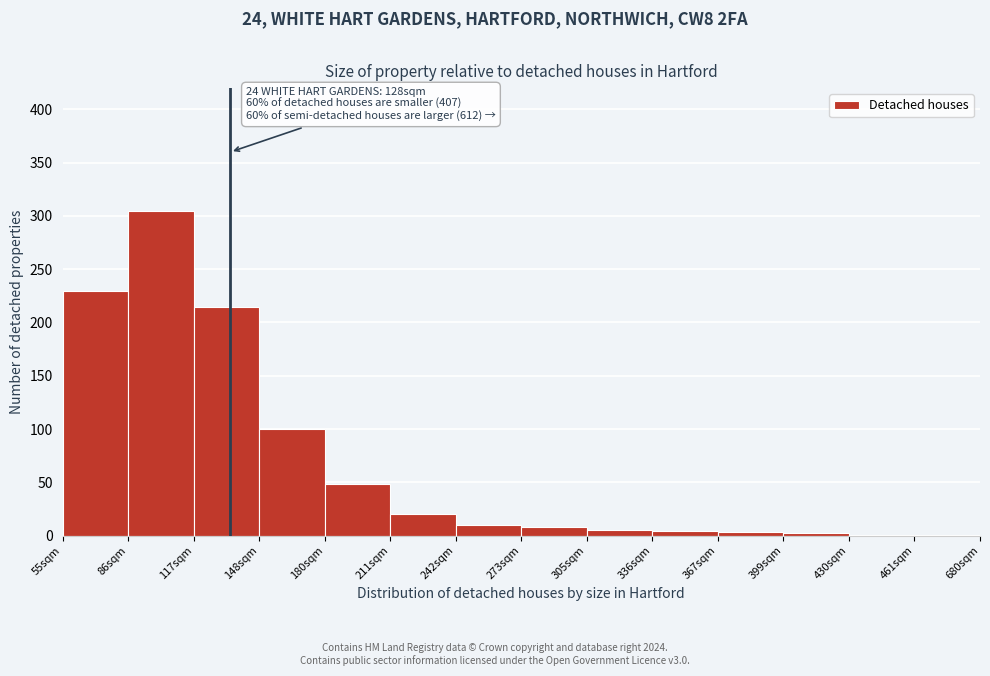

True or false: the data shows 5 at 305sqm.

True